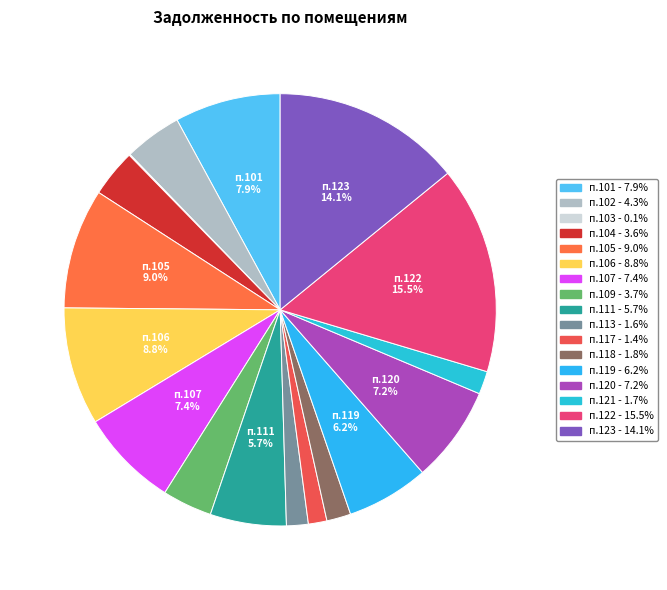

Rank the categories by value from highest to lowest.

122, 123, 105, 106, 101, 107, 120, 119, 111, 102, 109, 104, 118, 121, 113, 117, 103